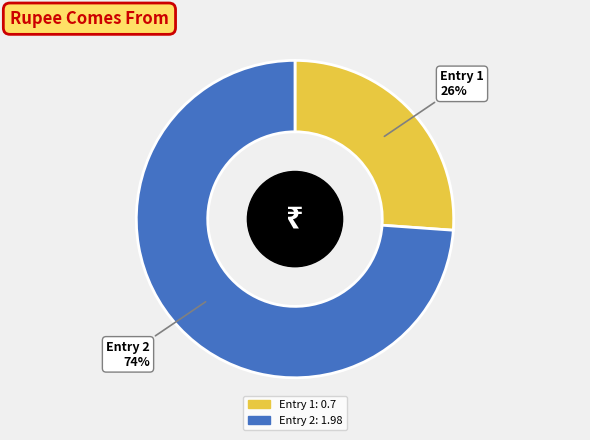

To the nearest percent, what is the difference between the largest and smallest slice percentages?

48%